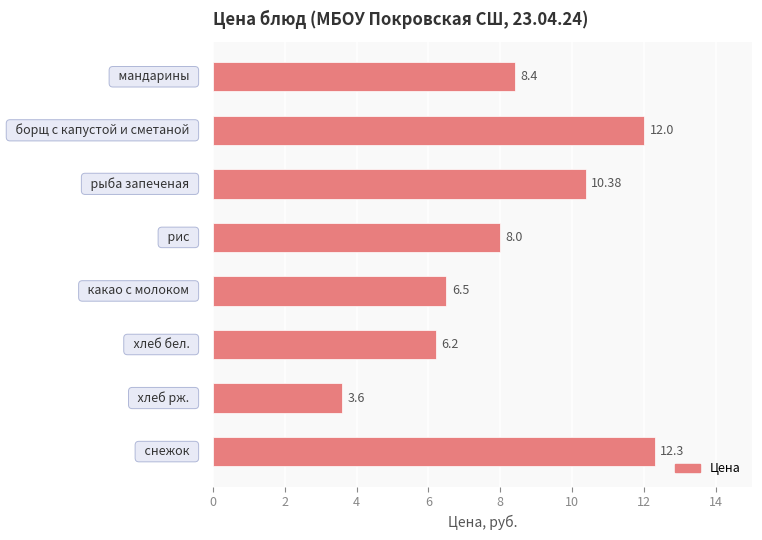

What is the average value?

8.4